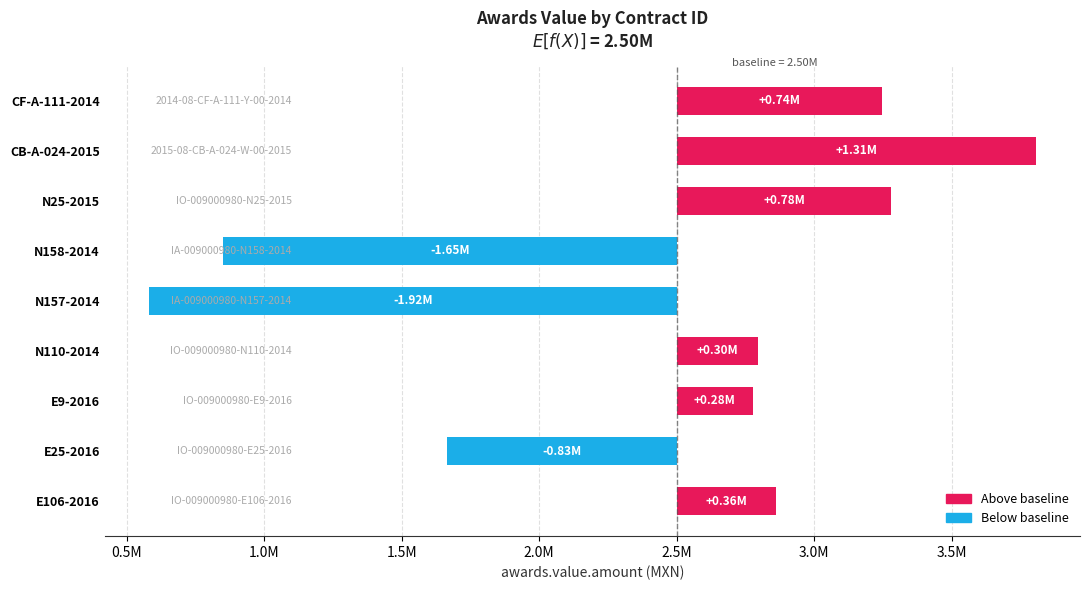

True or false: the data shows 276708.3 at E9-2016.

True